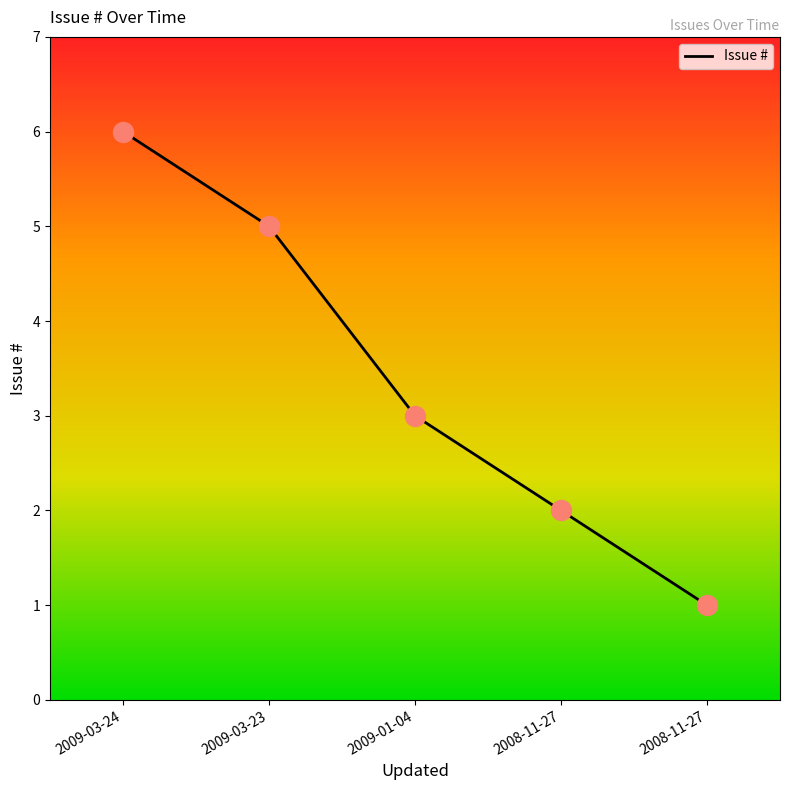

Does the chart have visible grid lines?

No